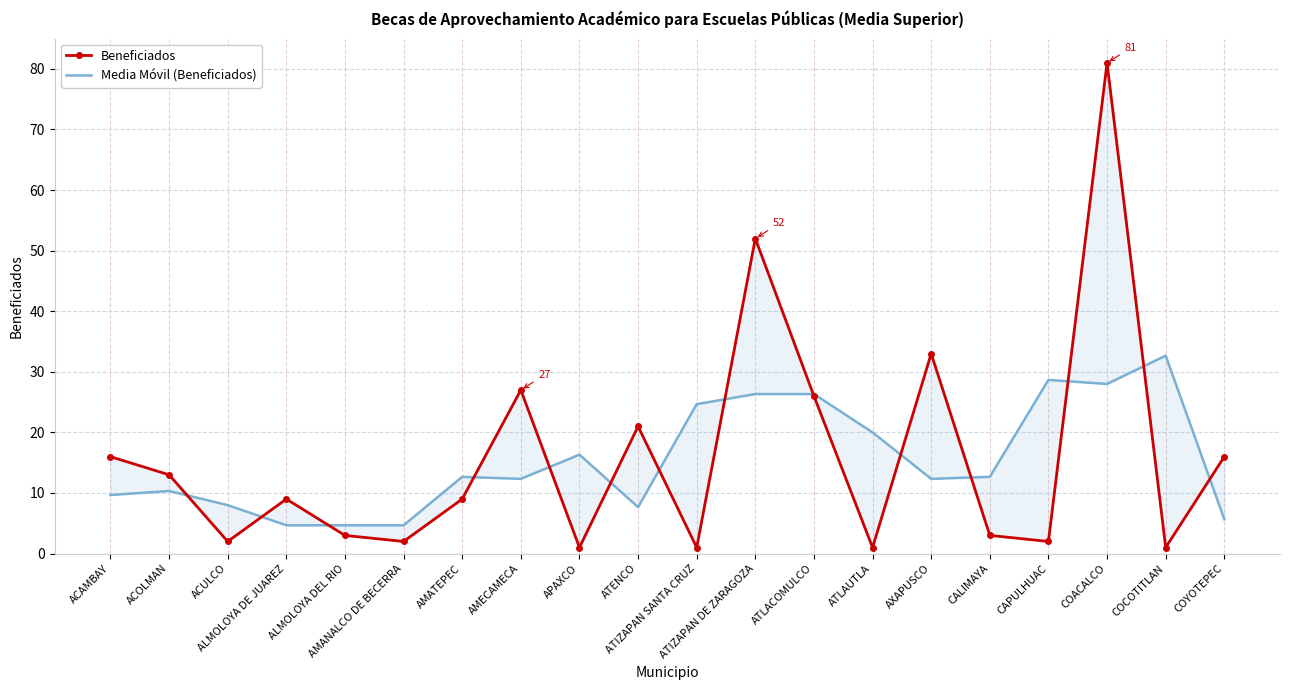

Reading left to right, what are all the values shown in this chart?

Beneficiados: 16.0	13.0	2.0	9.0	3.0	2.0	9.0	27.0	1.0	21.0	1.0	52.0	26.0	1.0	33.0	3.0	2.0	81.0	1.0	16.0
Media Móvil (Beneficiados): 9.7	10.3	8.0	4.7	4.7	4.7	12.7	12.3	16.3	7.7	24.7	26.3	26.3	20.0	12.3	12.7	28.7	28.0	32.7	5.7